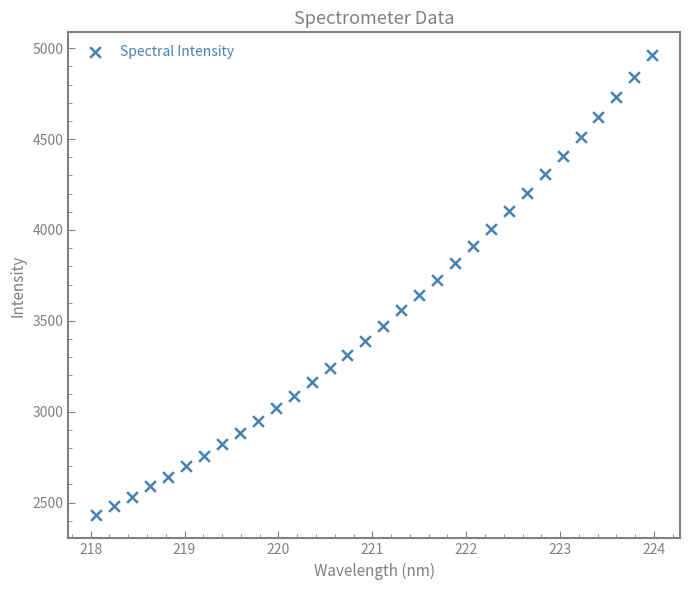

What is the range of Y values (max minus min)?

2530.3